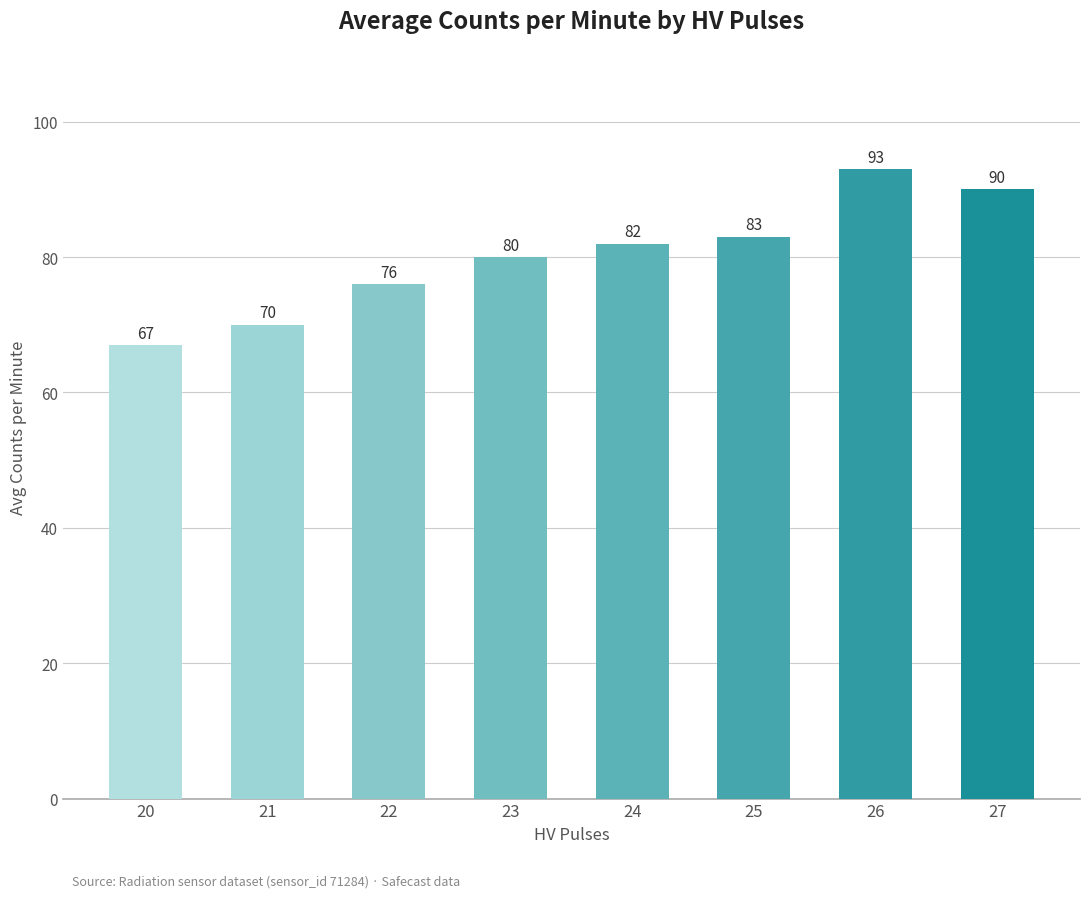

Count the number of data series in this chart.

1